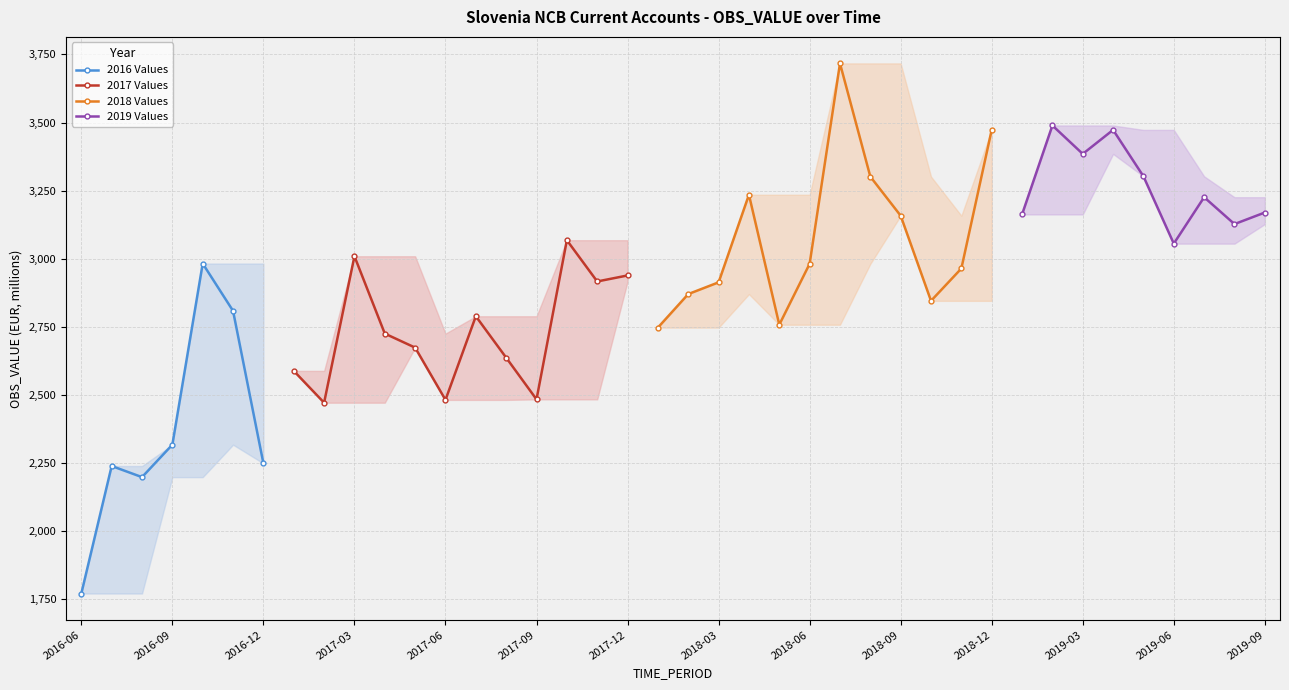

How many data points in 2016 Values are less than 2249?

3